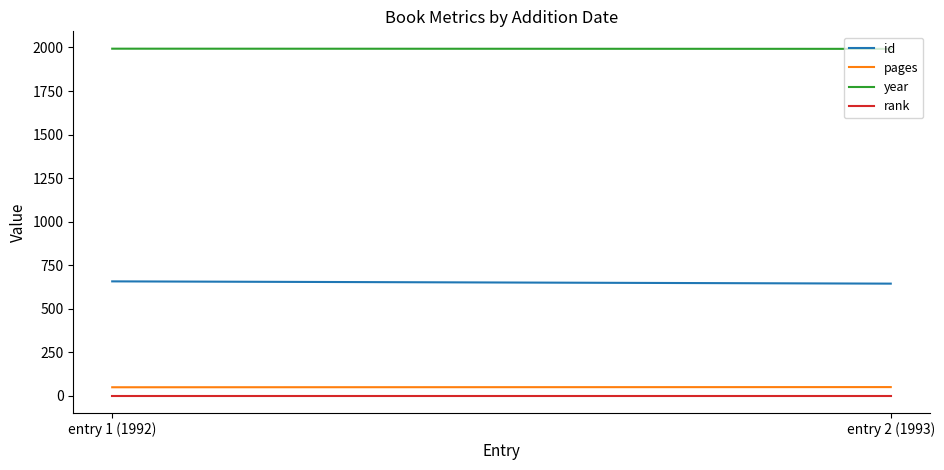

Rank the series by their maximum value, from highest to lowest.

year, id, pages, rank